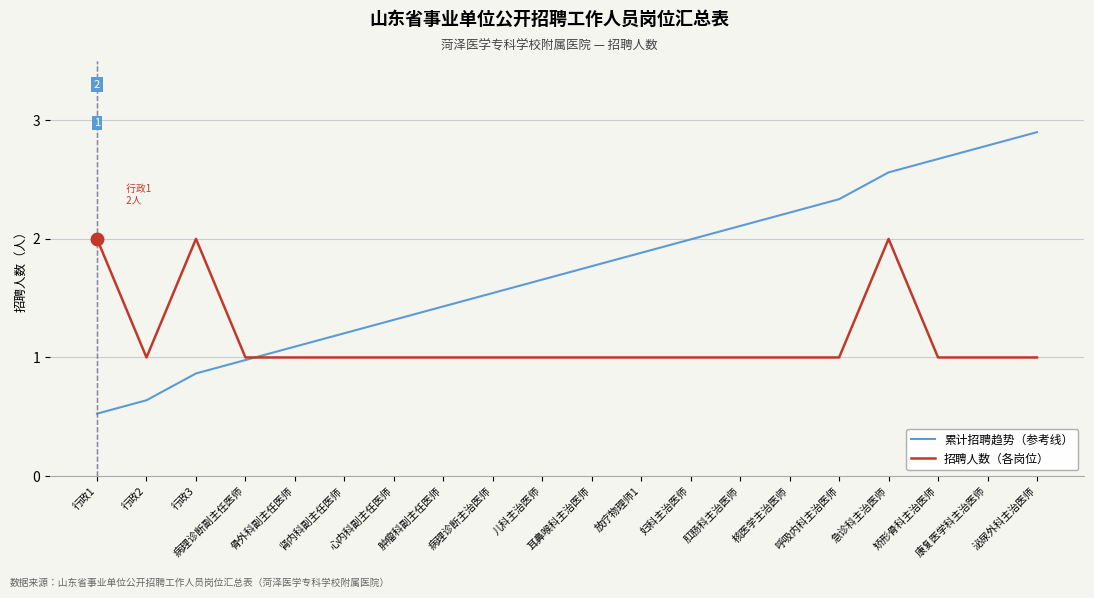

Where is the first local minimum for 招聘人数（各岗位）?

行政2